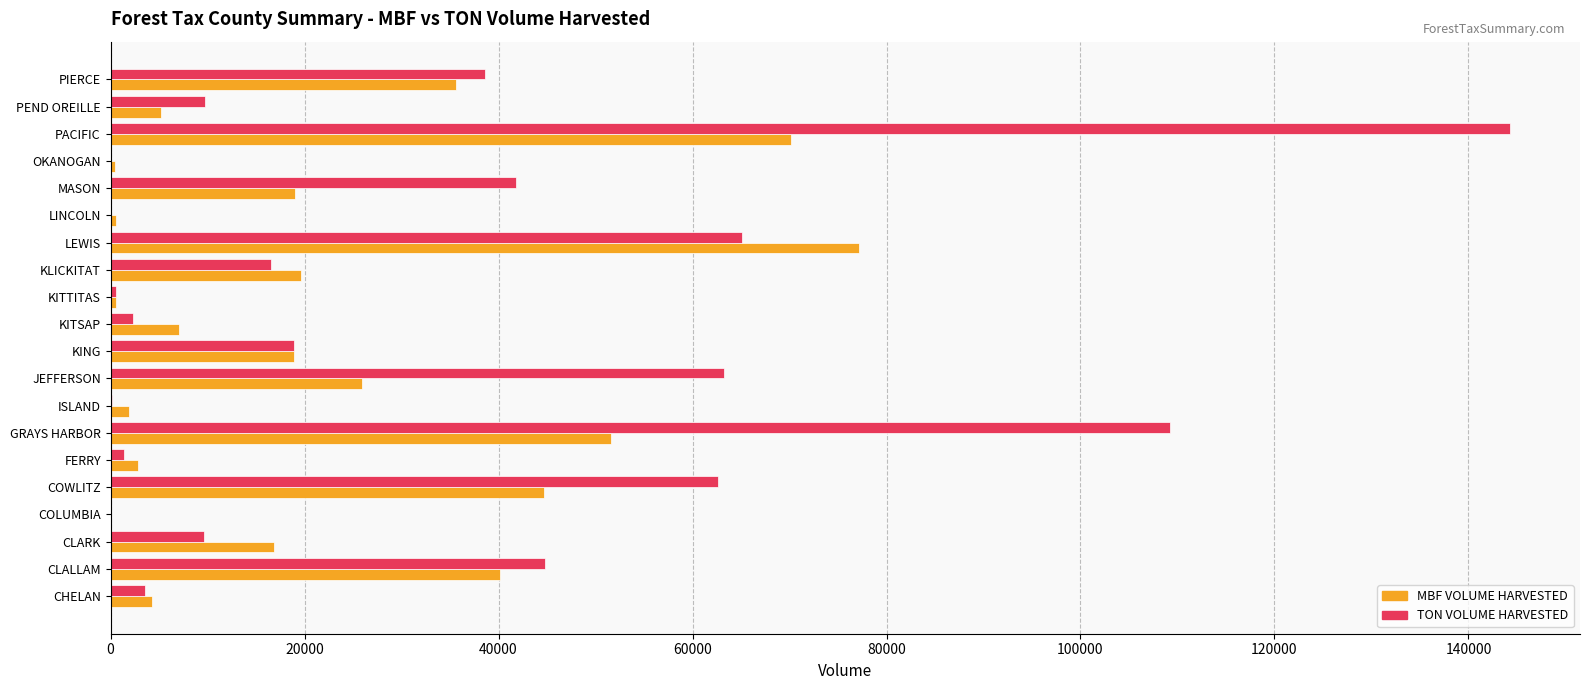

What are all the series names shown in the legend?

MBF VOLUME HARVESTED, TON VOLUME HARVESTED